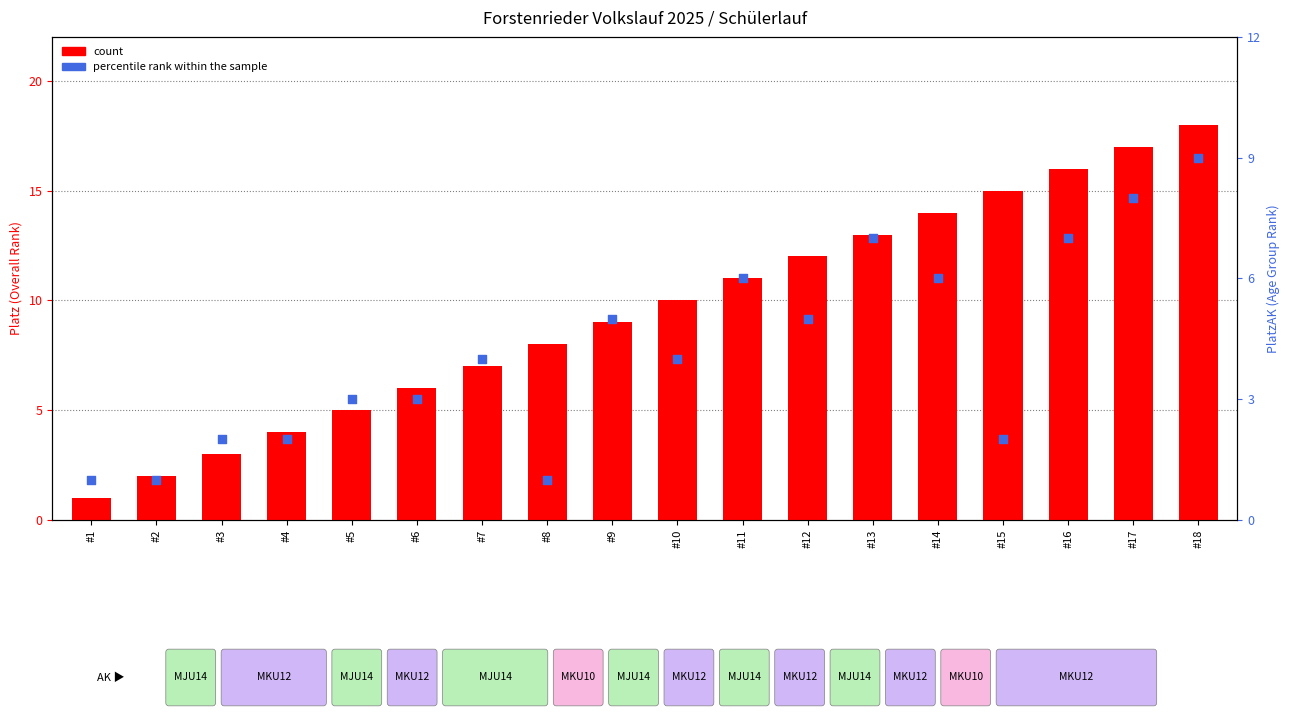

Which series has the largest total across all categories?

count